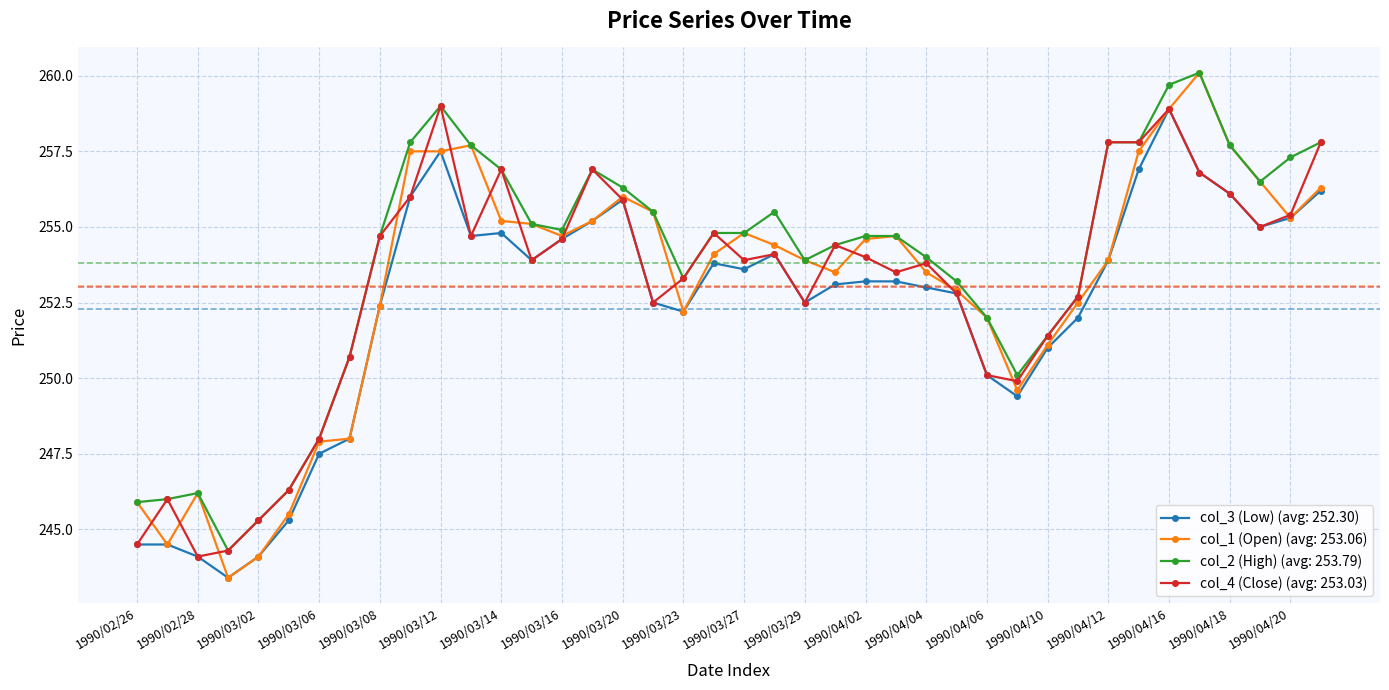

Which series has the widest spread of values?

col_1 (Open) (avg: 253.06)